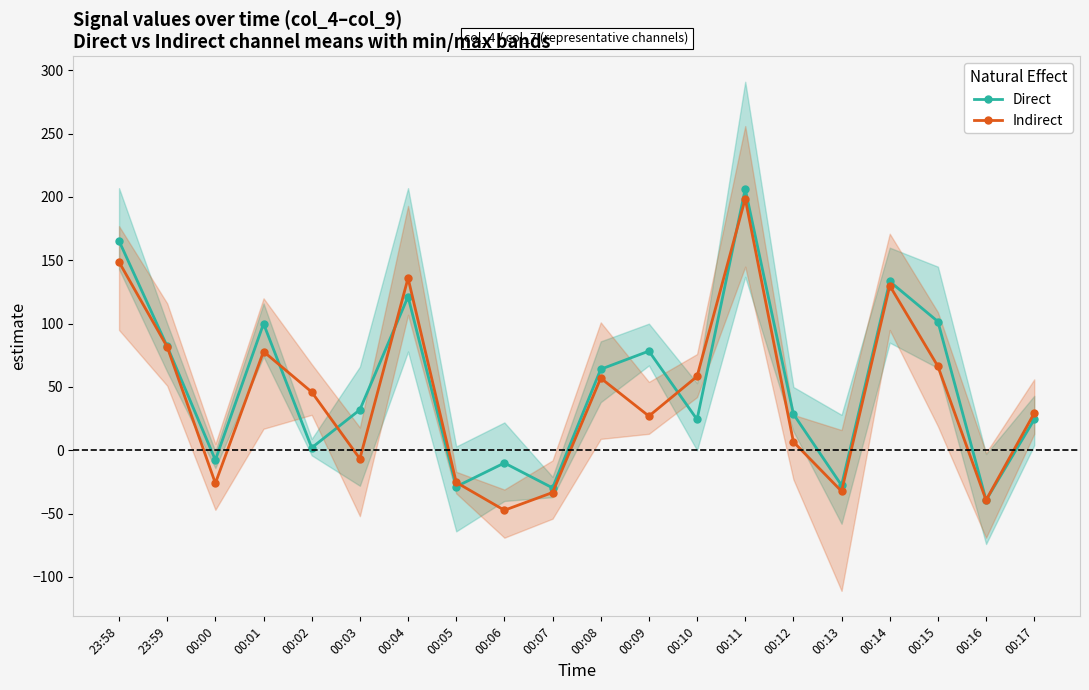

Which series has the largest total across all categories?

Direct